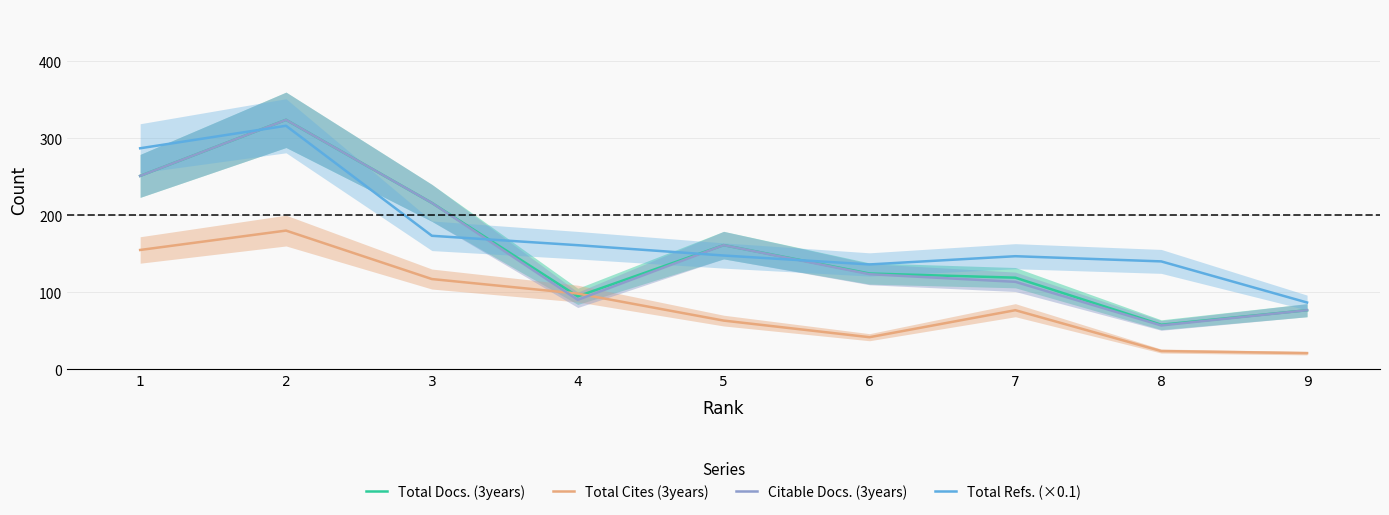

Which category has the lowest value in the Total Cites (3years) series?

9